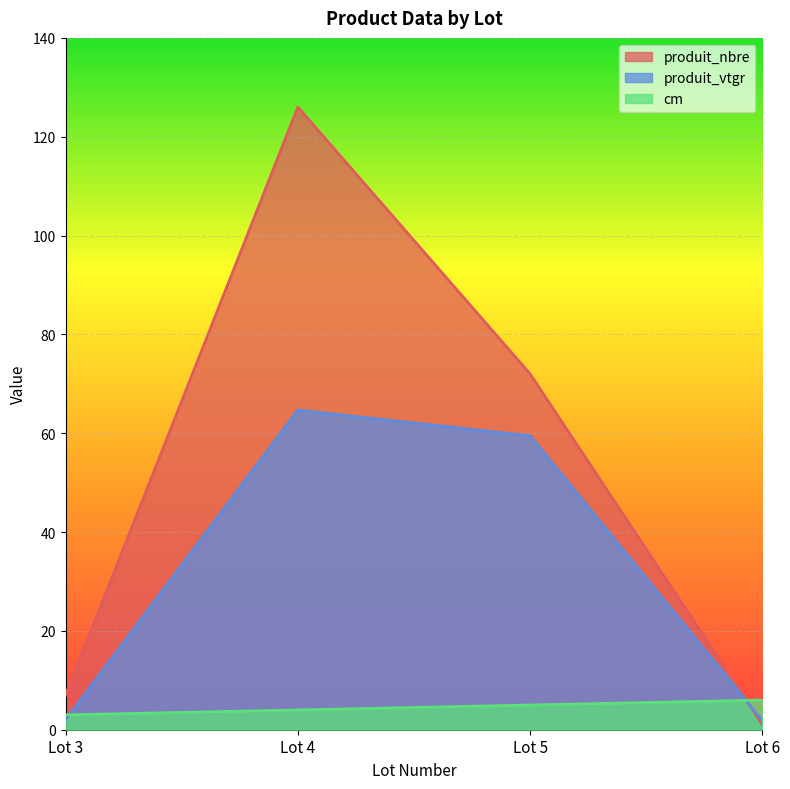

After their last crossing, which series has the higher values: produit_nbre or cm?

cm